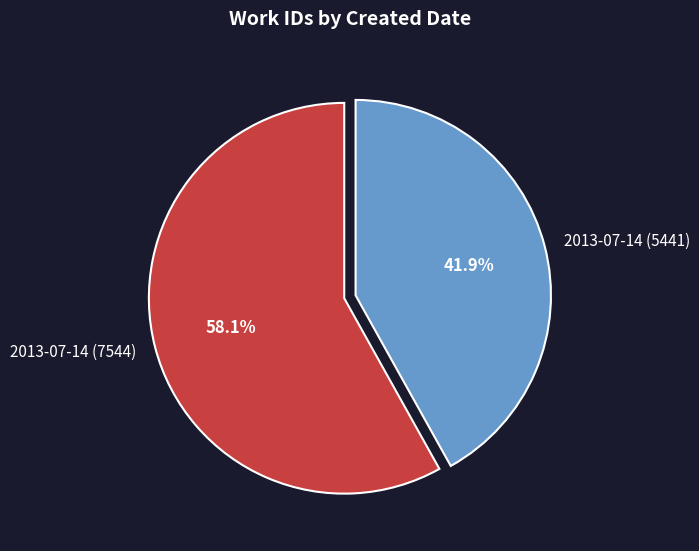

True or false: 2013-07-14 (5441) accounts for 42% of the total.

True